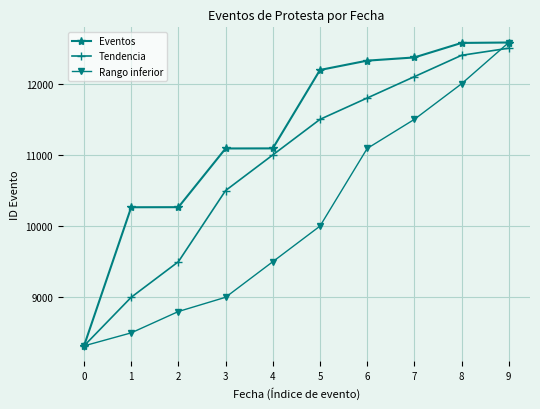

Is it true that Tendencia equals 12500 at 9?

True